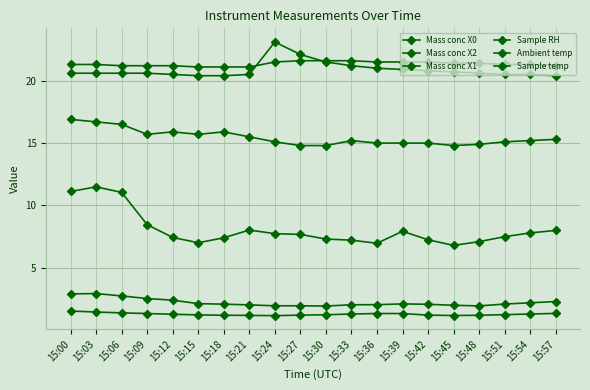

True or false: Ambient temp and Sample RH intersect in this chart.

False